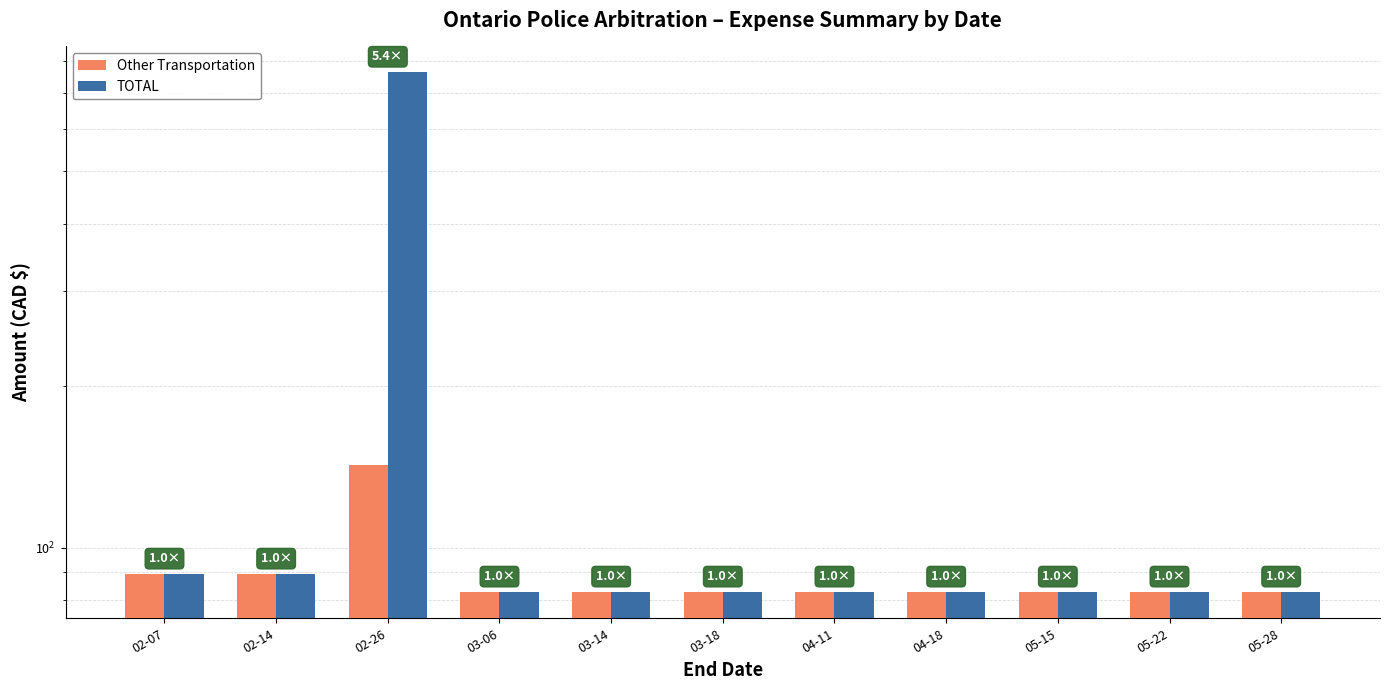

What is the lowest value of the Other Transportation series?

82.7